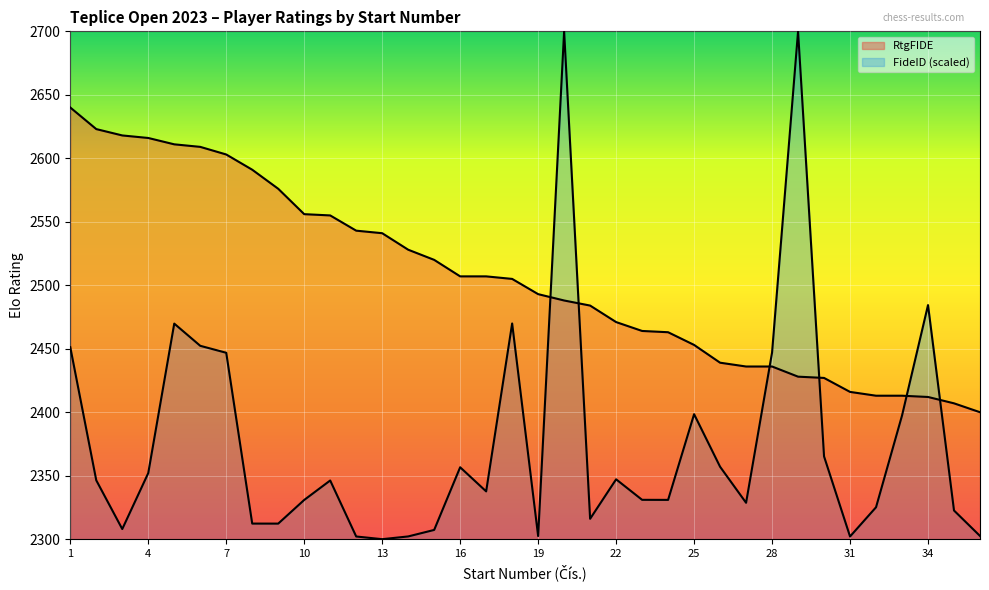

List the series in order of their peak value, highest first.

FideID (scaled), RtgFIDE